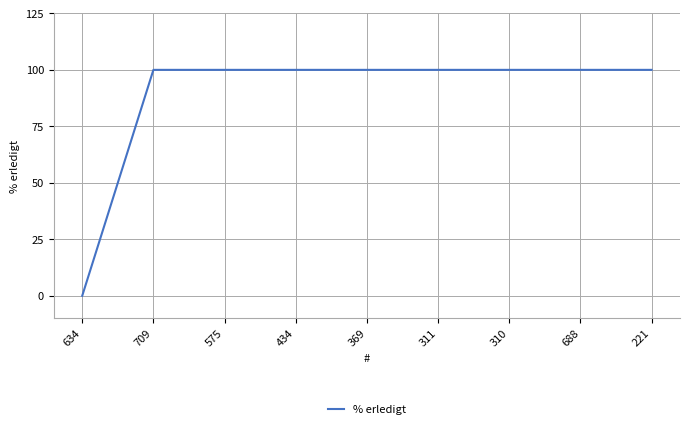

Which has a higher value, 575 or 634?

575